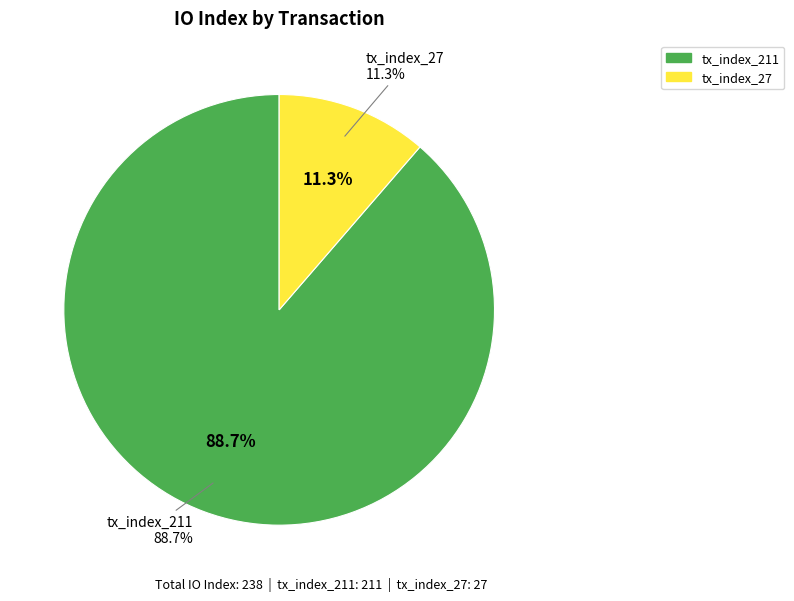

Which slice is the smallest?

tx_index_27